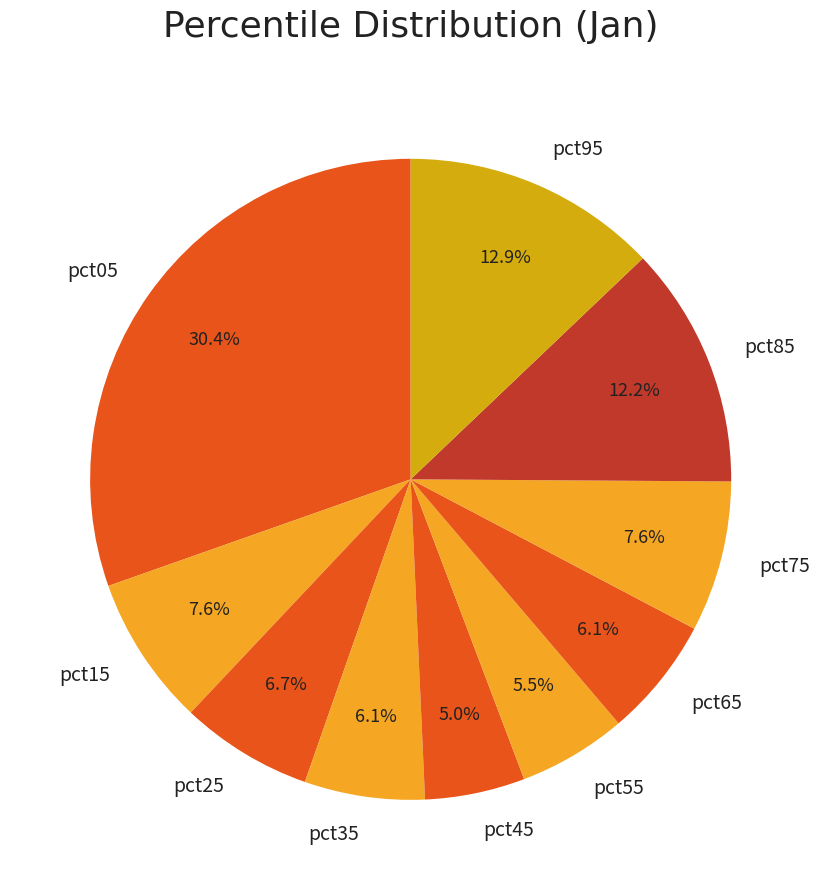

Do pct45 and pct05 together represent more than half of the pie?

No